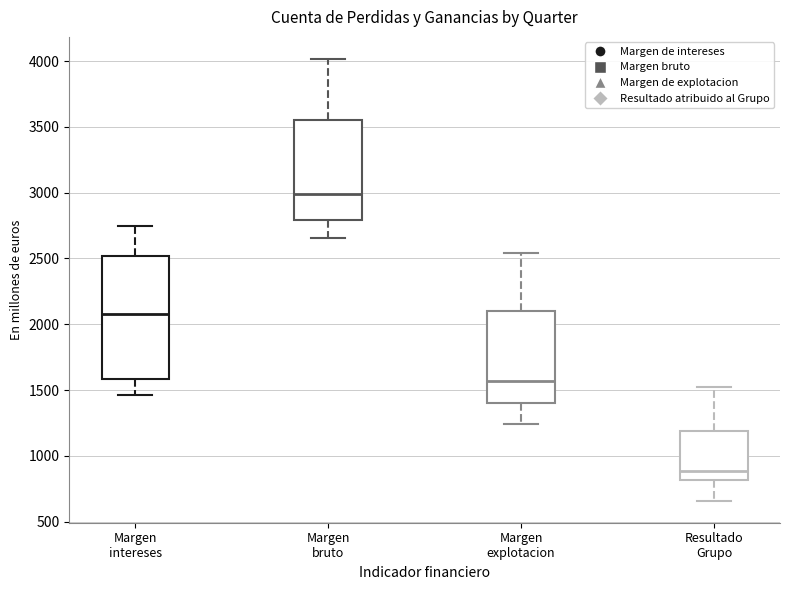

Comparing the boxes themselves (not the whiskers), which one is the tallest?

Margen intereses